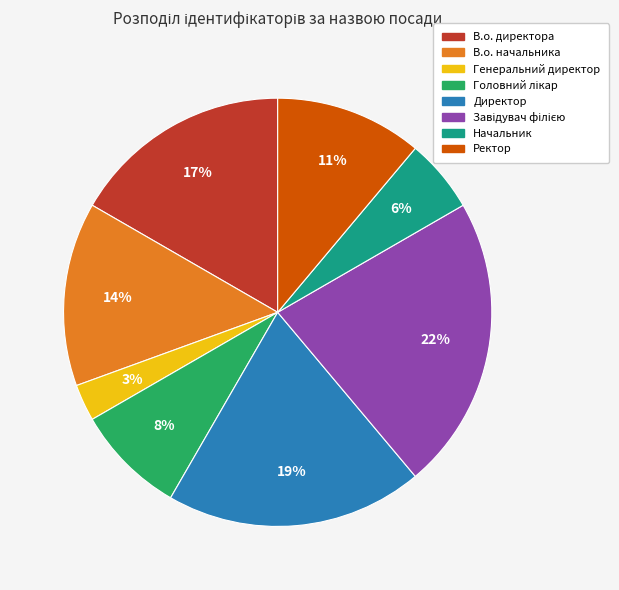

Does Генеральний директор represent more than half of the total?

No